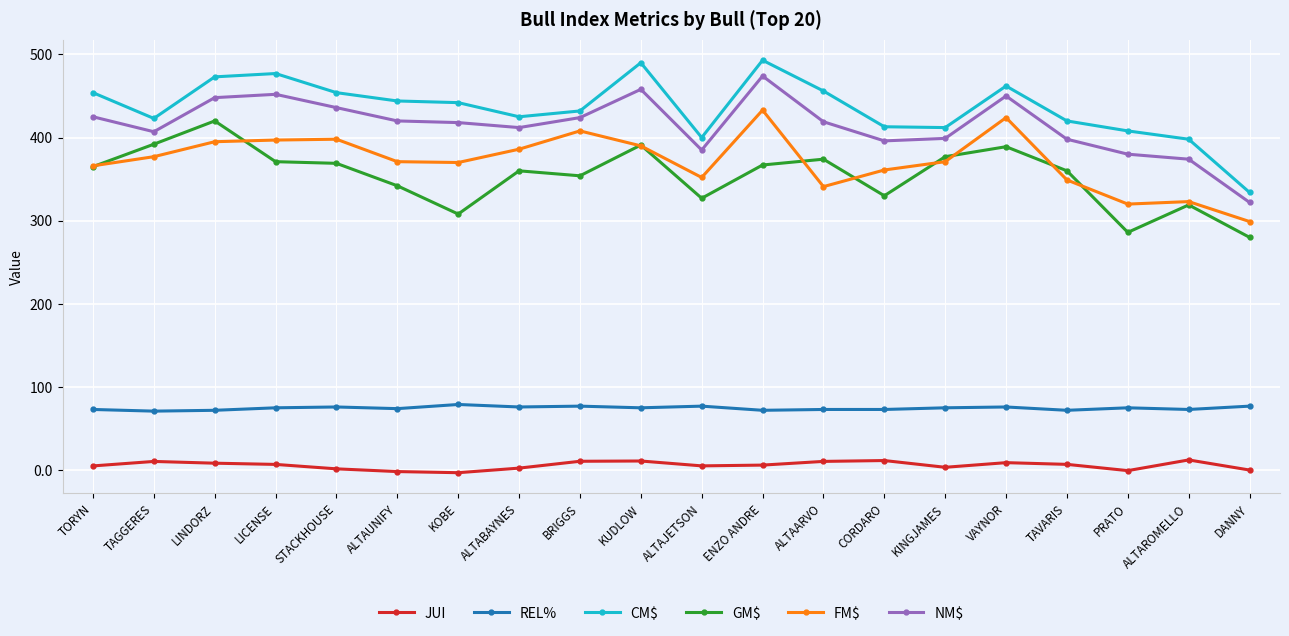

What is the greatest value displayed?

493.0